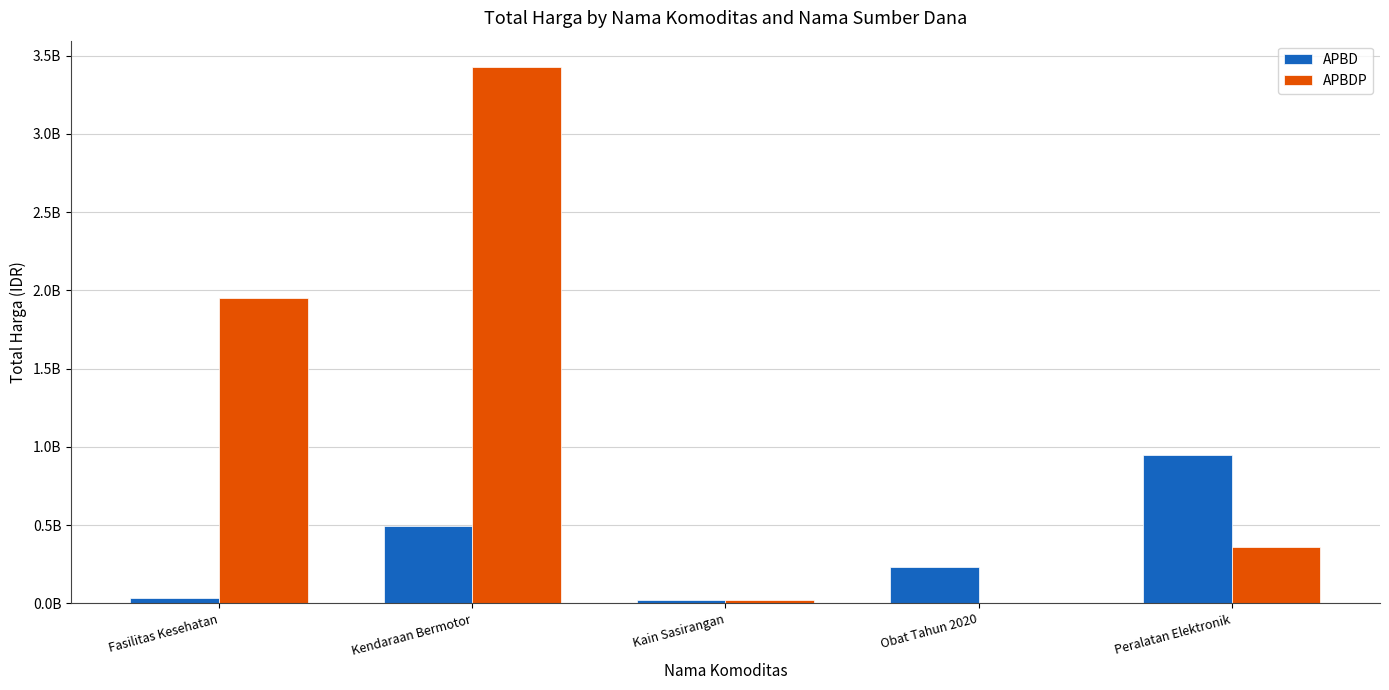

At Peralatan Elektronik, list the series in order from largest to smallest.

APBD, APBDP